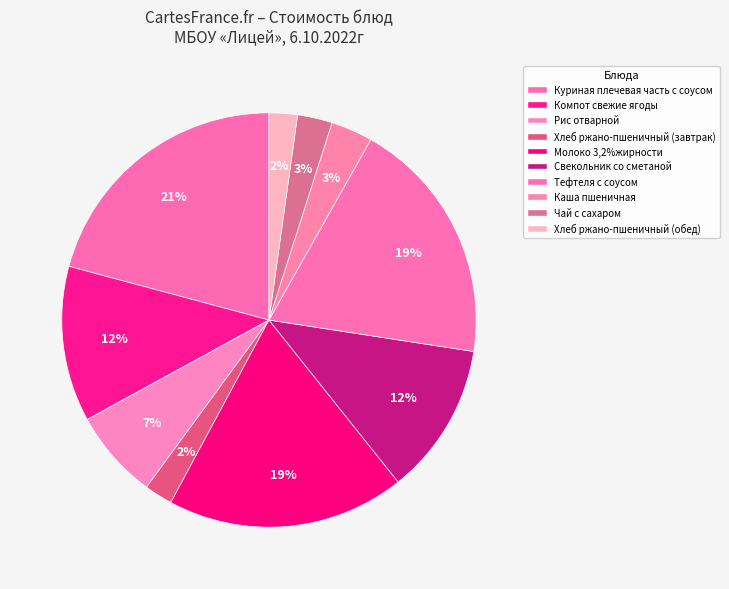

Count the number of slices in the pie.

10